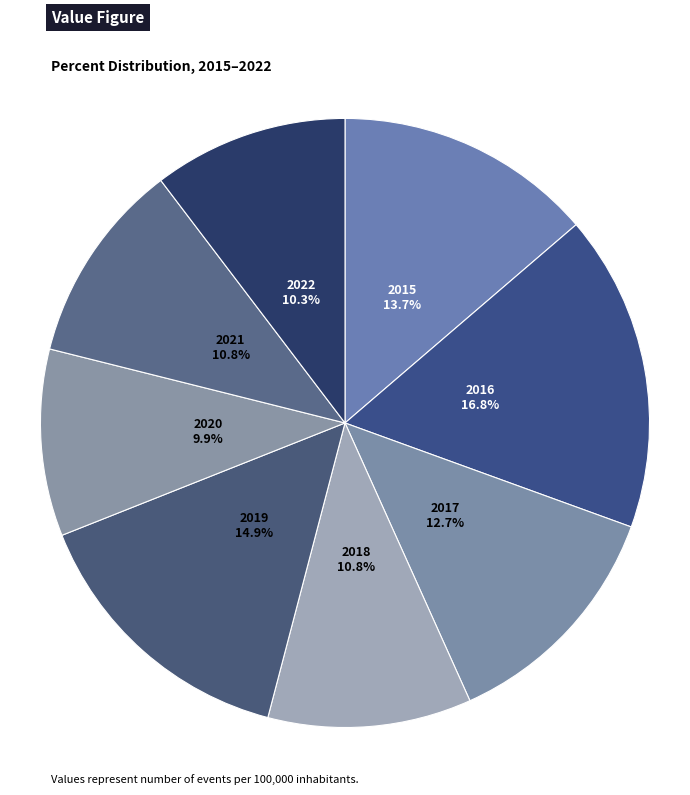

Is it true that 2021 is 11% of the pie?

True